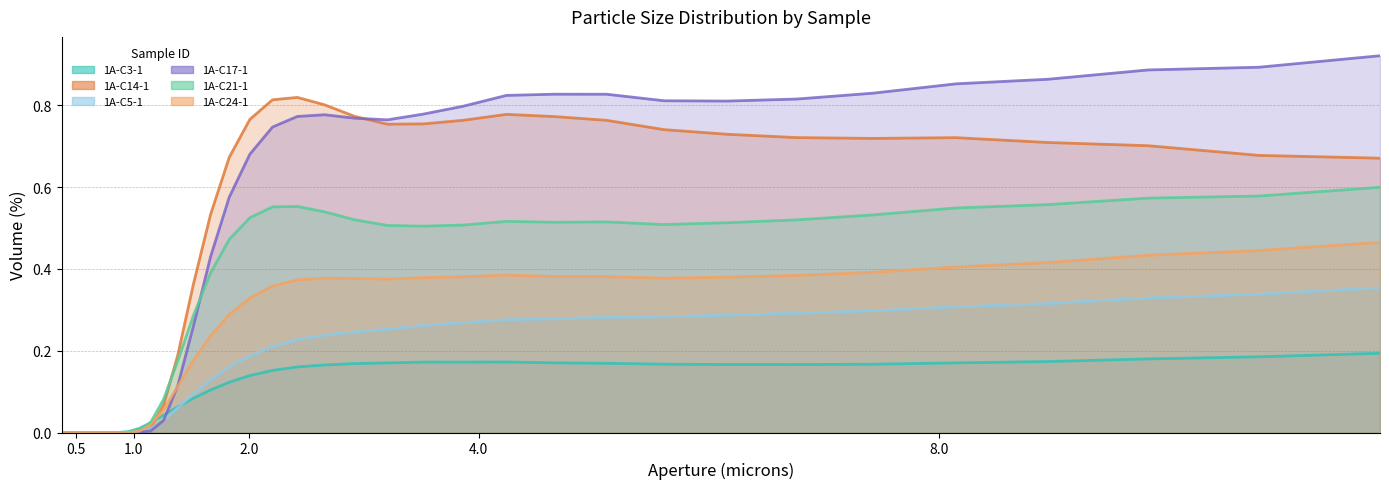

What position from the left is 5.11017?

29